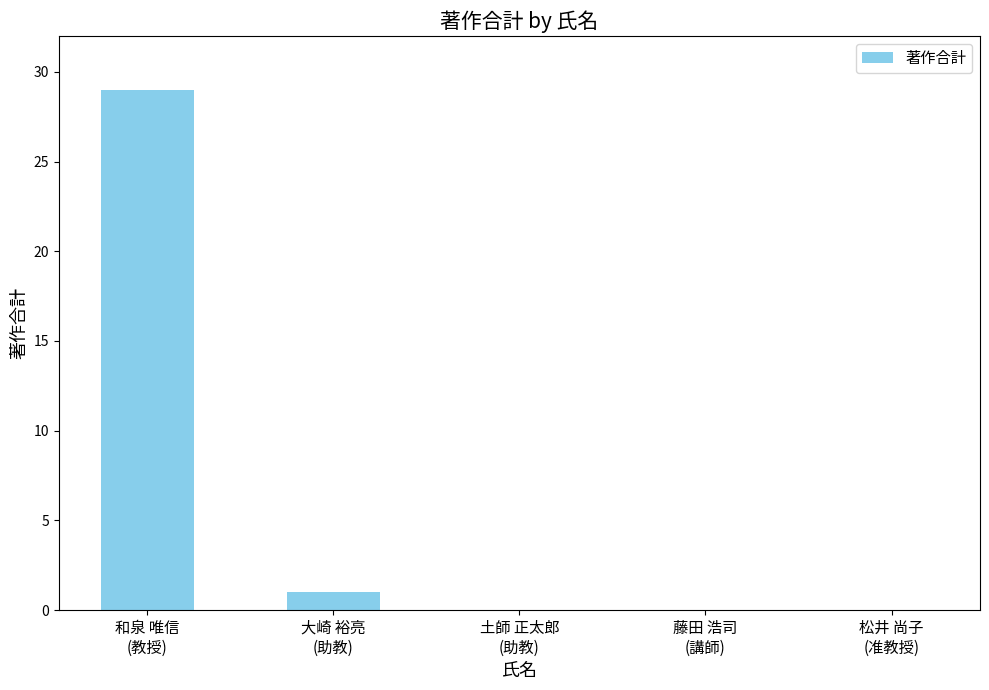

What is the change in value from 和泉 唯信
(教授) to 松井 尚子
(准教授)?

-29